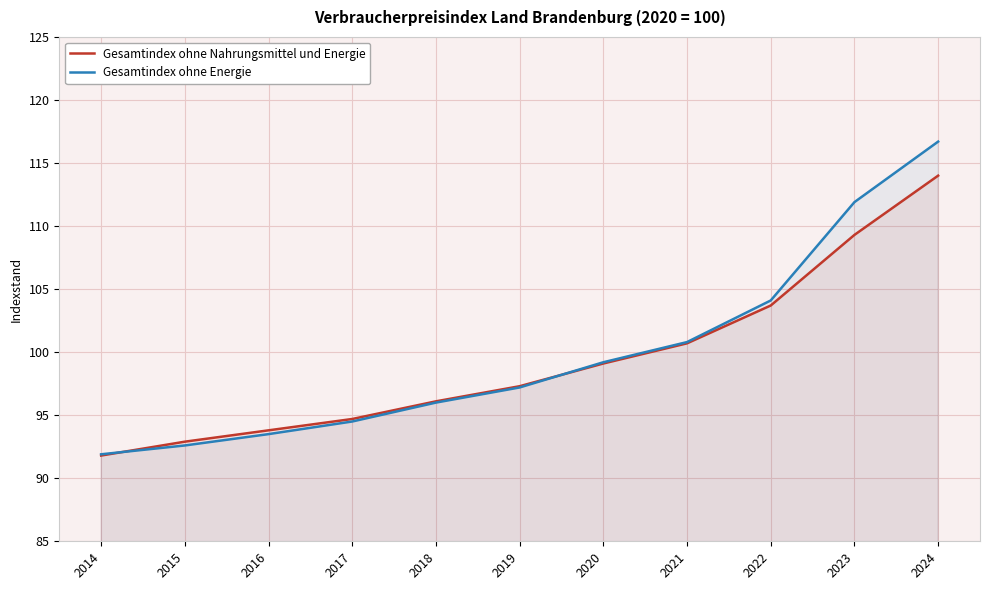

What is the smallest value displayed?

91.8